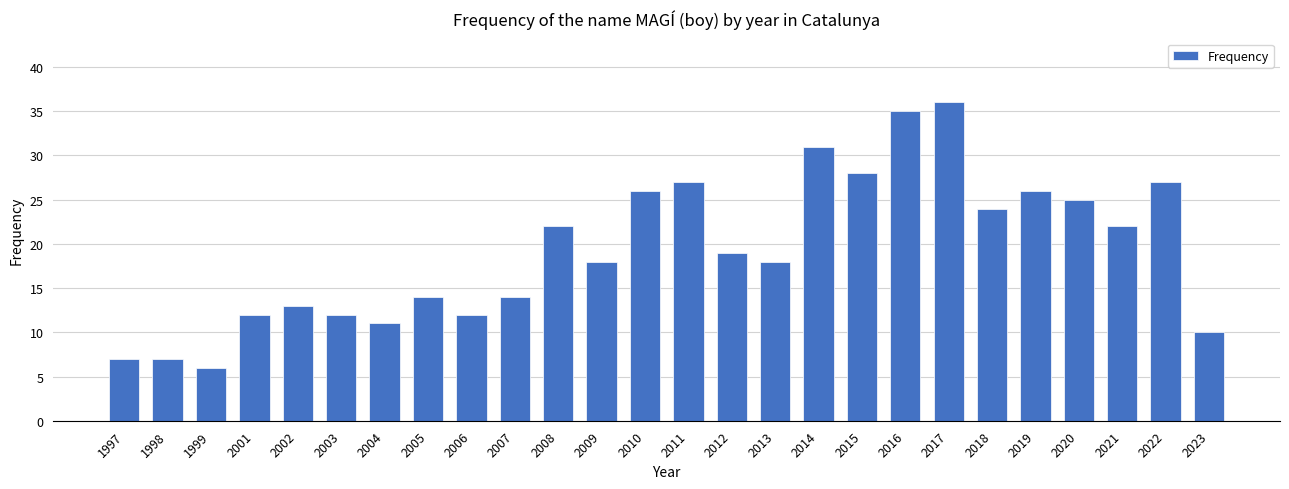

True or false: the data shows 4 at 2012.

False